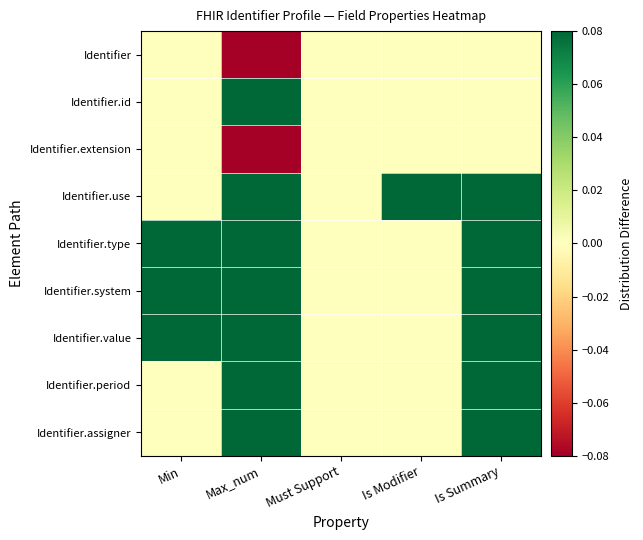

What is the total value across all series at Is Modifier?

0.1